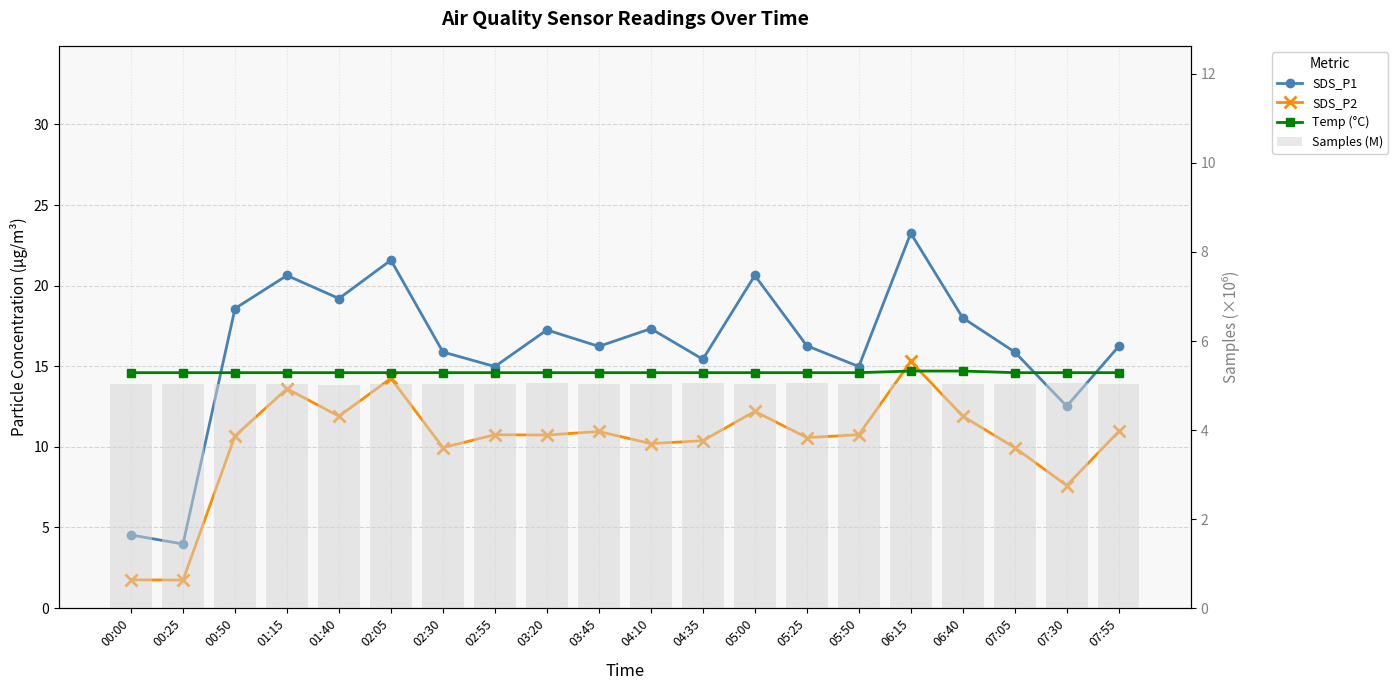

What is the label of the 5th bar from the left?

01:40